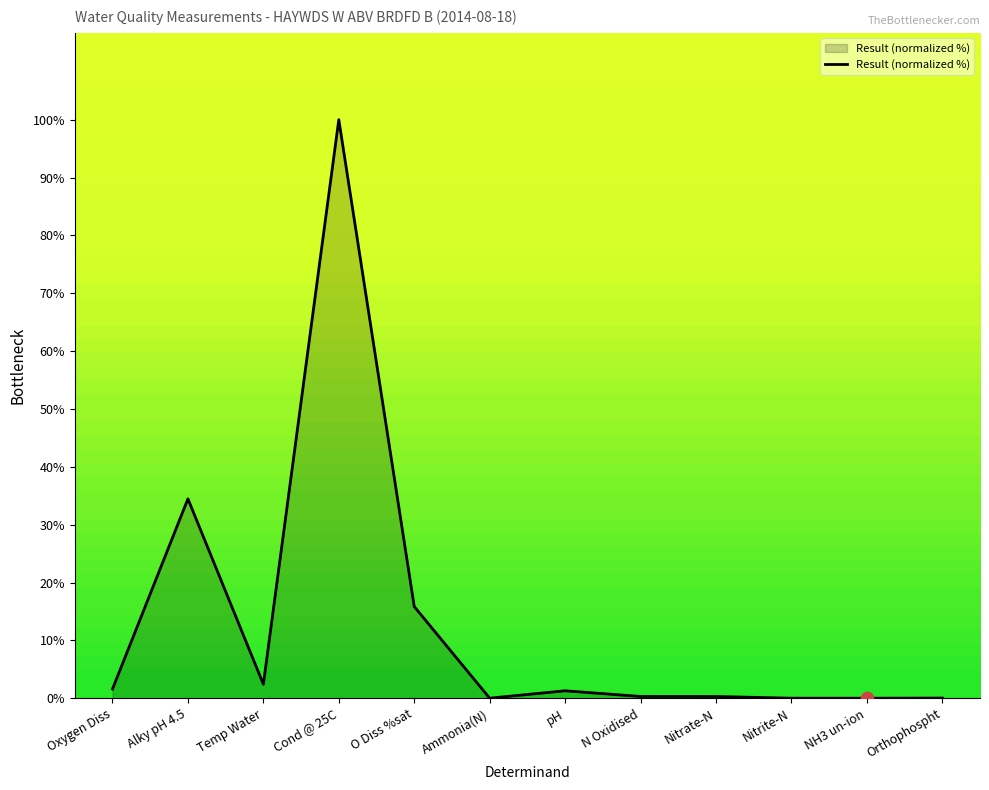

What is the change in value from Temp Water to Ammonia(N)?

-2.4